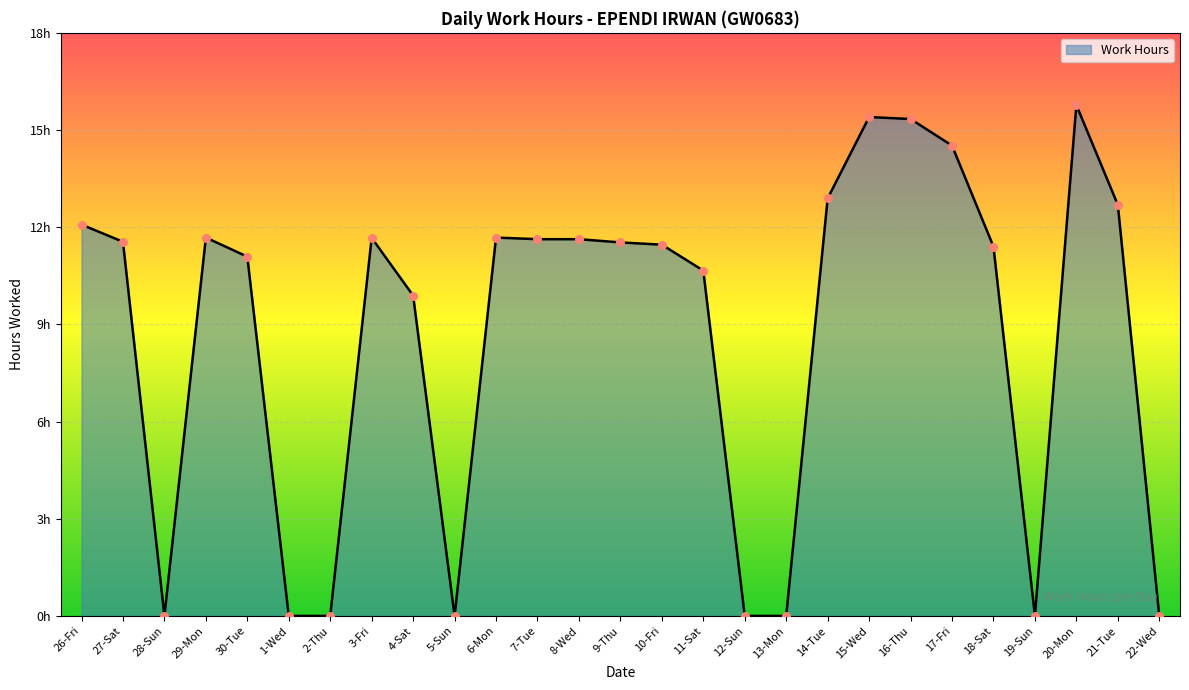

What is the change in value from 11-Sat to 19-Sun?

-10.7